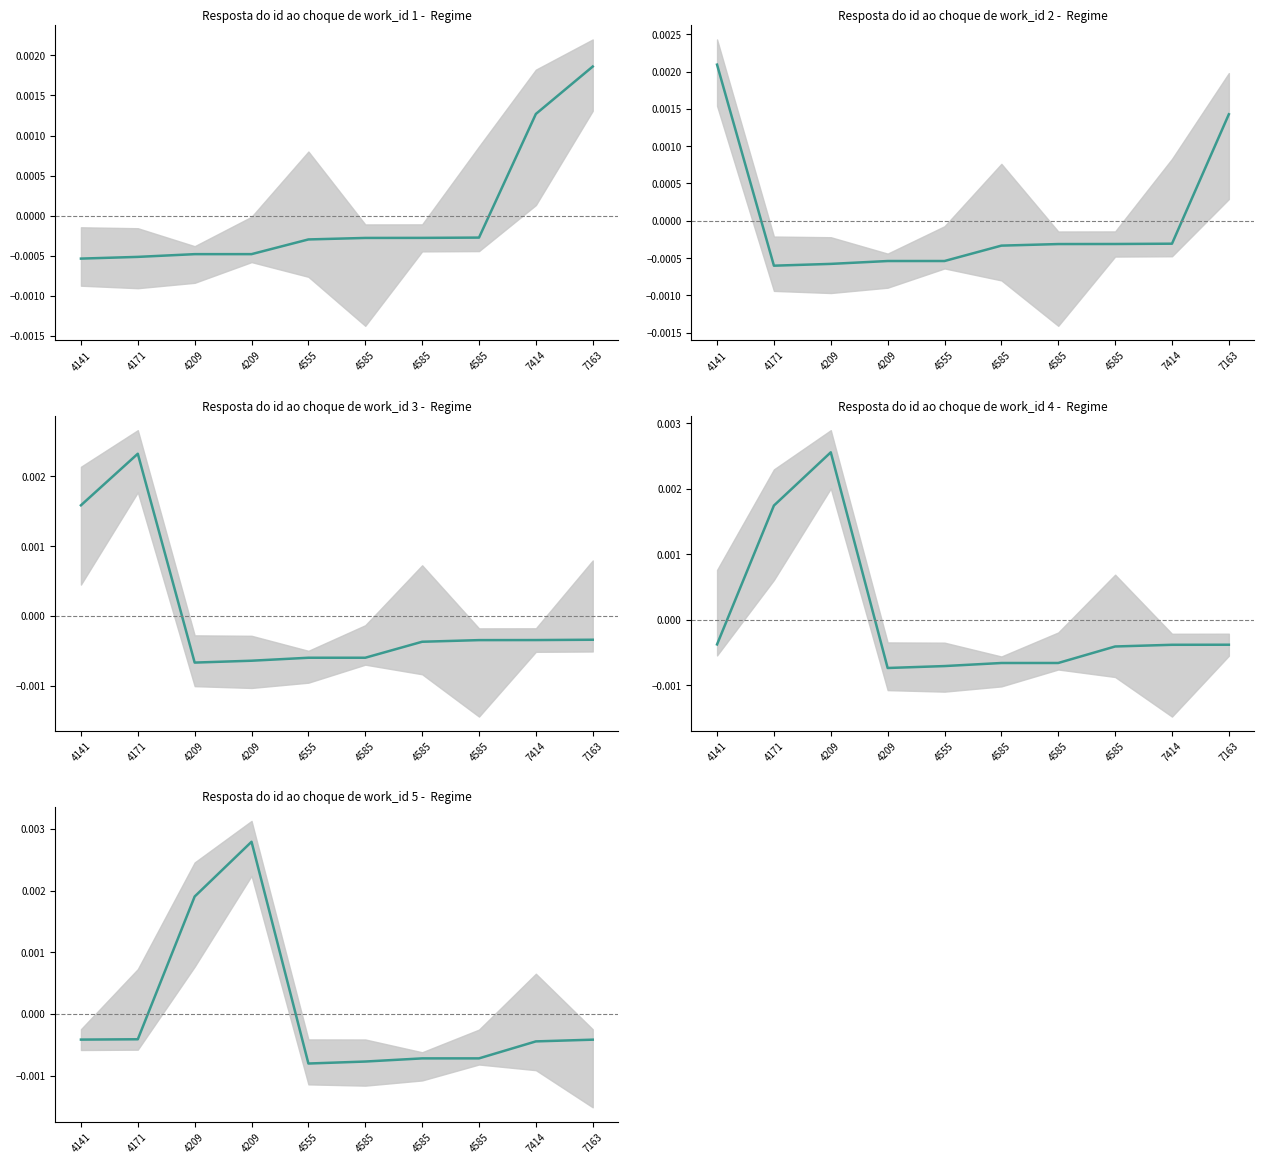

The chart shows a value of -0.0 at 7414. True or false?

True